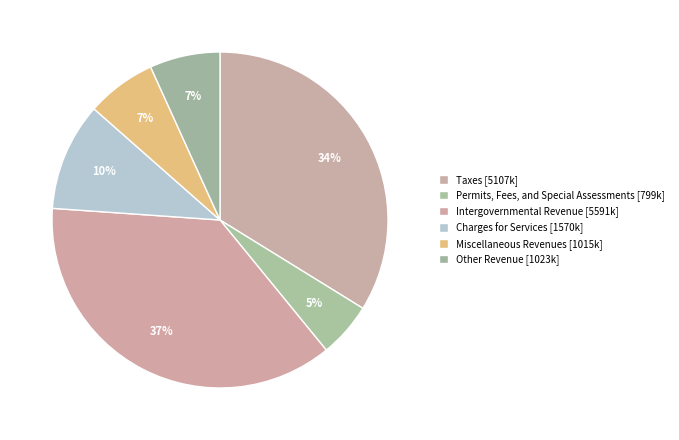

Does Permits, Fees, and Special Assessments account for over 50% of the chart?

No